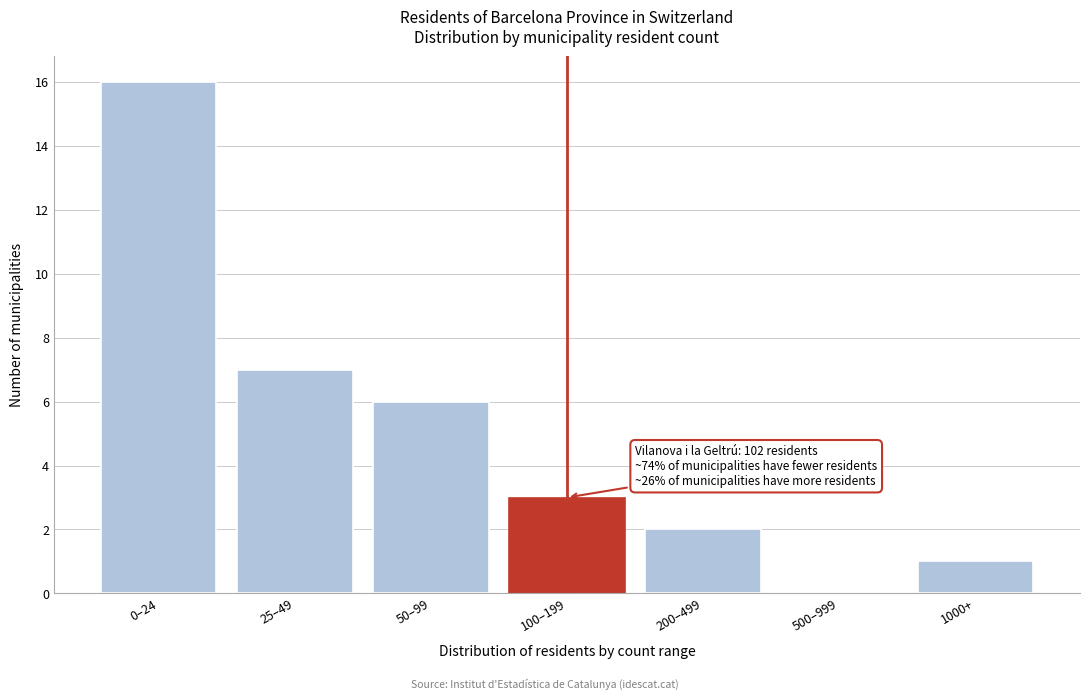

Reading right to left, list all the values displayed in this chart.

1000+=1	500–999=0	200–499=2	100–199=3	50–99=6	25–49=7	0–24=16